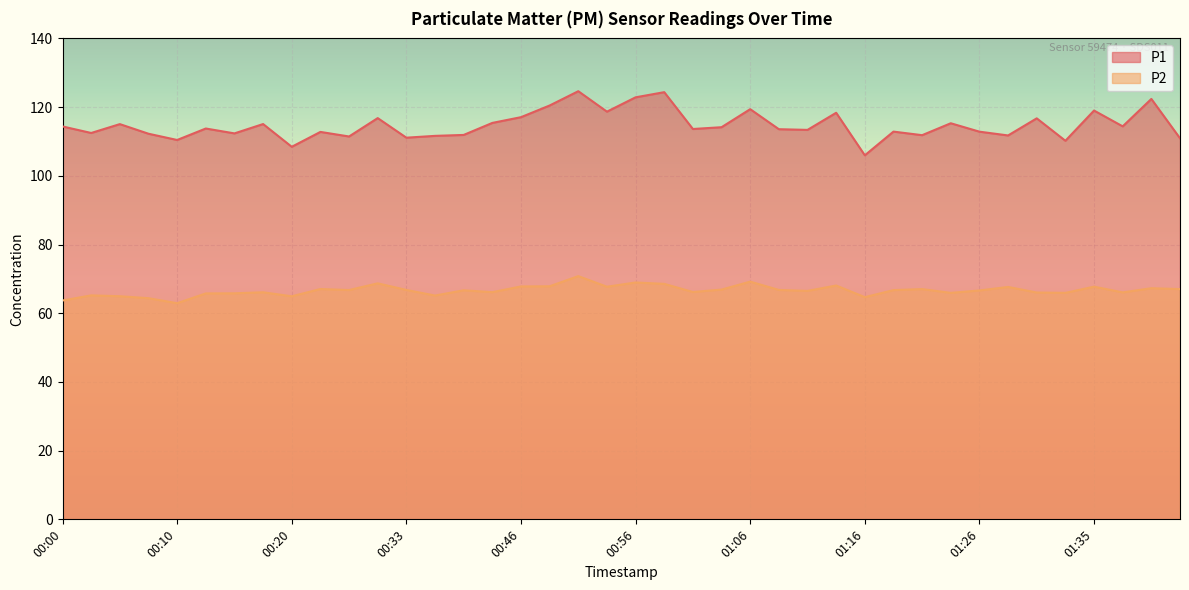

Which series has the largest range (max minus min)?

P1